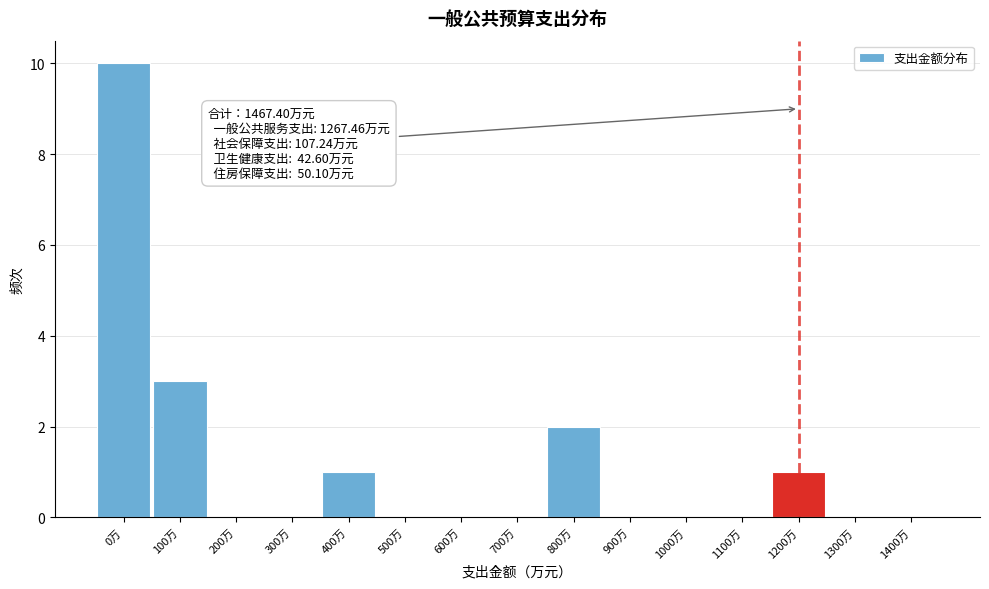

Reading right to left, list all the values displayed in this chart.

1400万=0	1300万=0	1200万=1	1100万=0	1000万=0	900万=0	800万=2	700万=0	600万=0	500万=0	400万=1	300万=0	200万=0	100万=3	0万=10